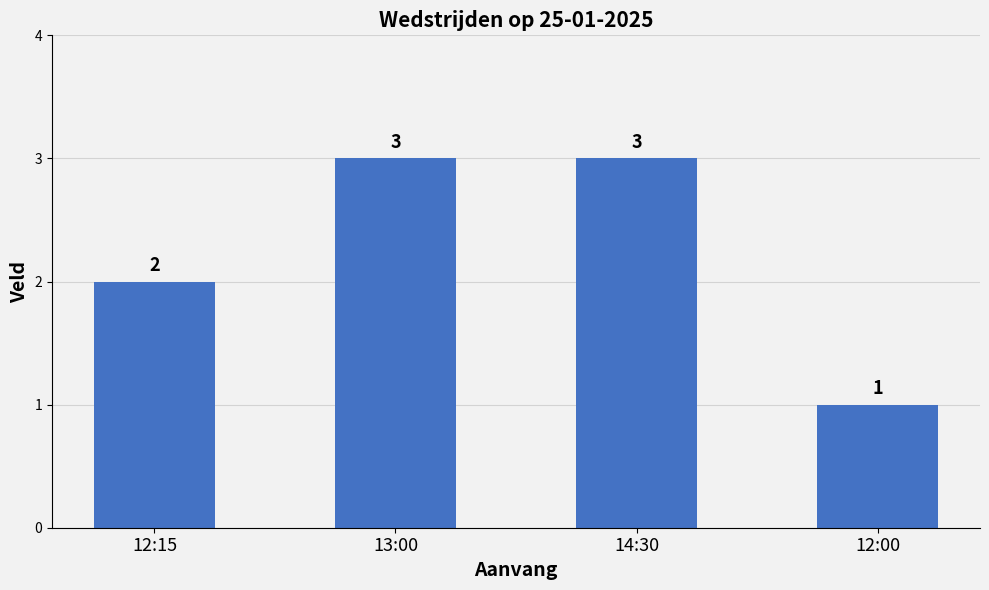

Does the chart contain any negative values?

No